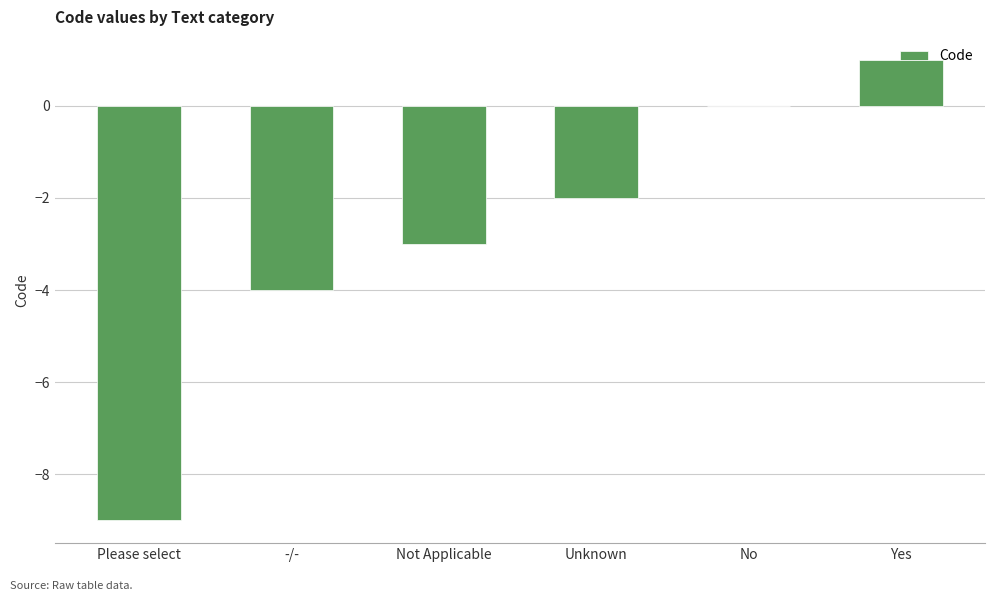

How many distinct data groups are displayed?

1